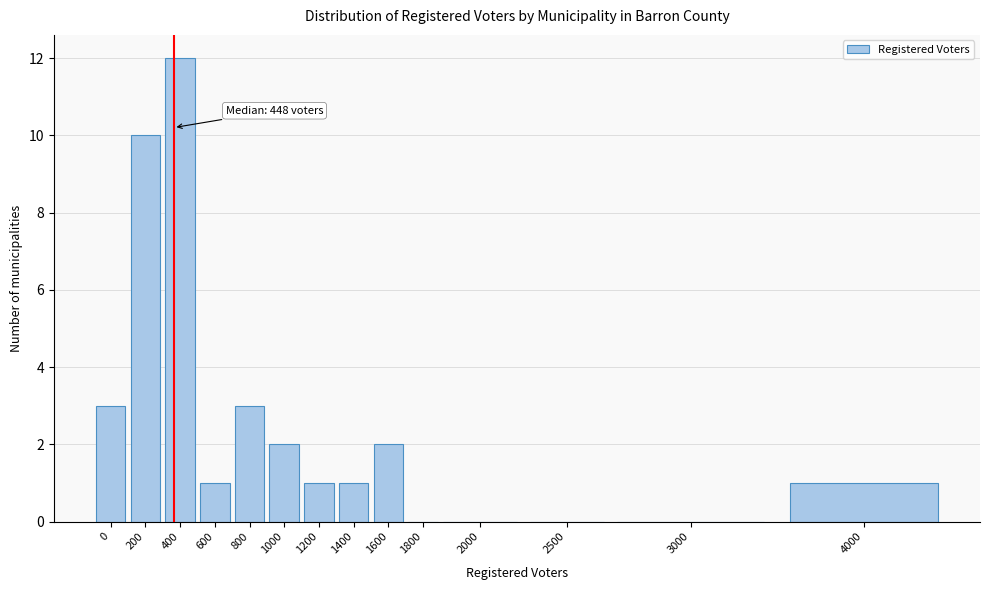

Reading left to right, list all the values displayed in this chart.

0=3	200=10	400=12	600=1	800=3	1000=2	1200=1	1400=1	1600=2	1800=0	2000=0	2500=0	3000=0	4000=1